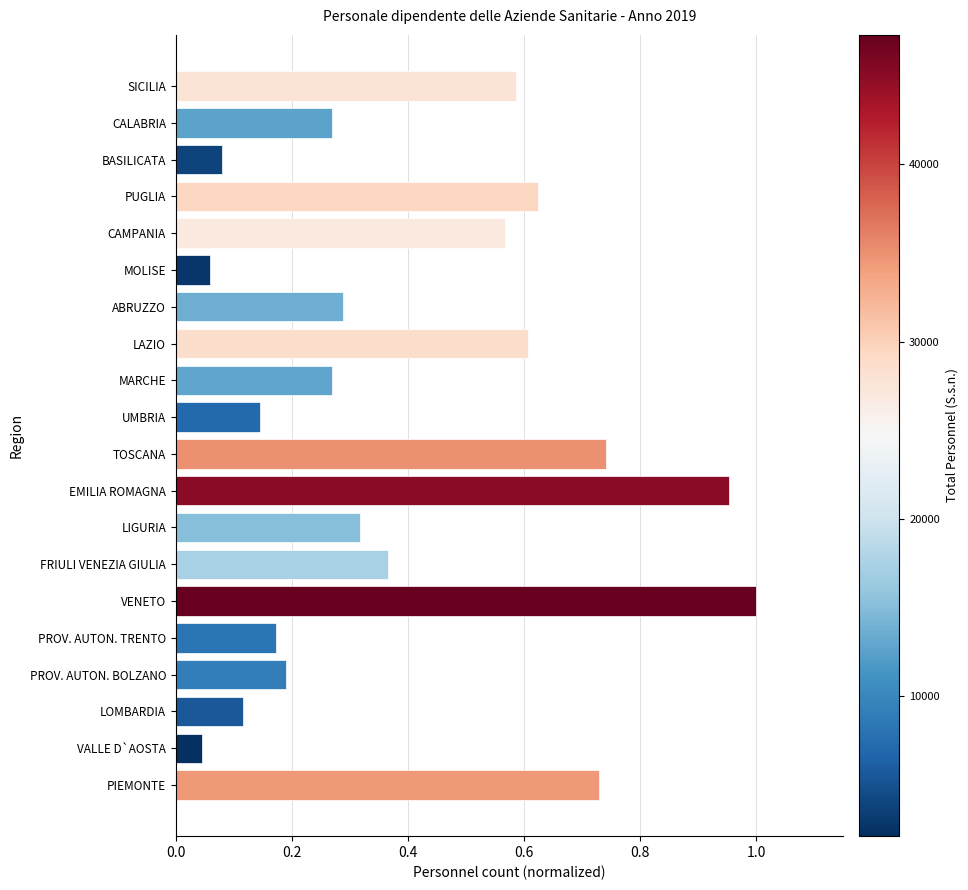

At which category does the chart reach its peak across all series?

VENETO